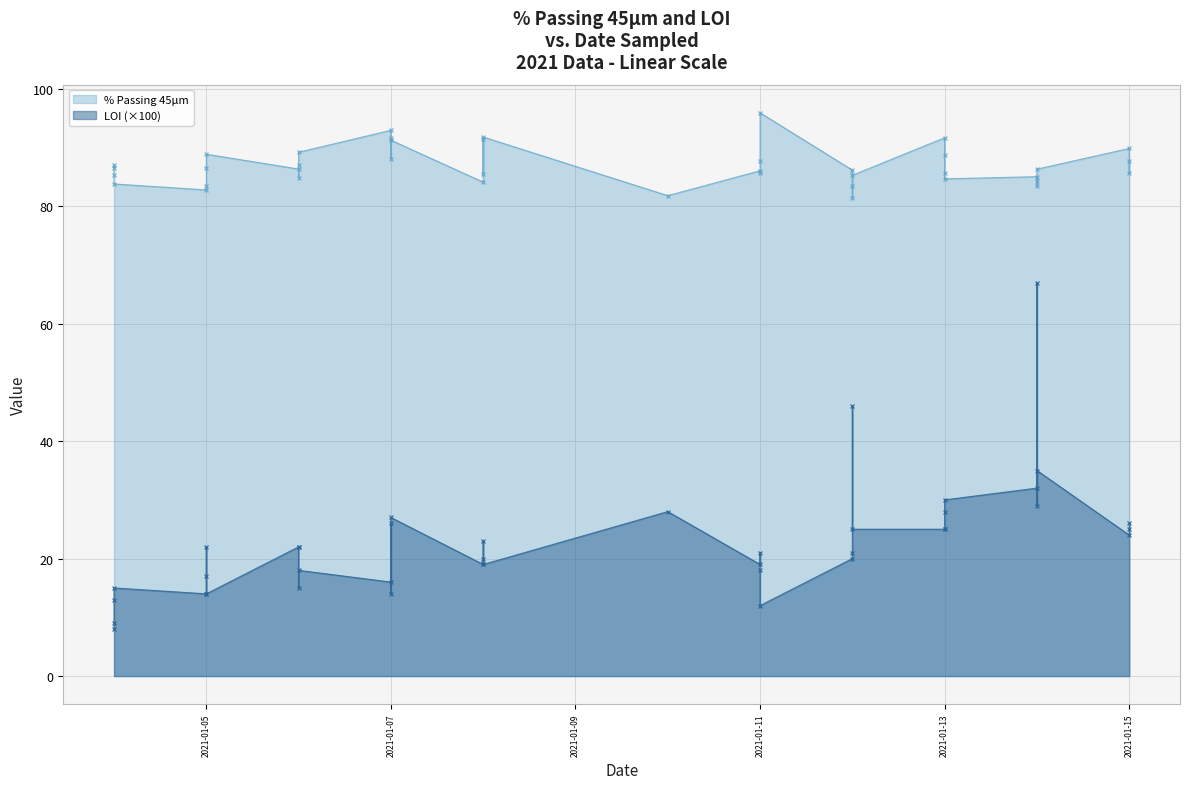

What is the sum of all LOI (×100) values?

909.0